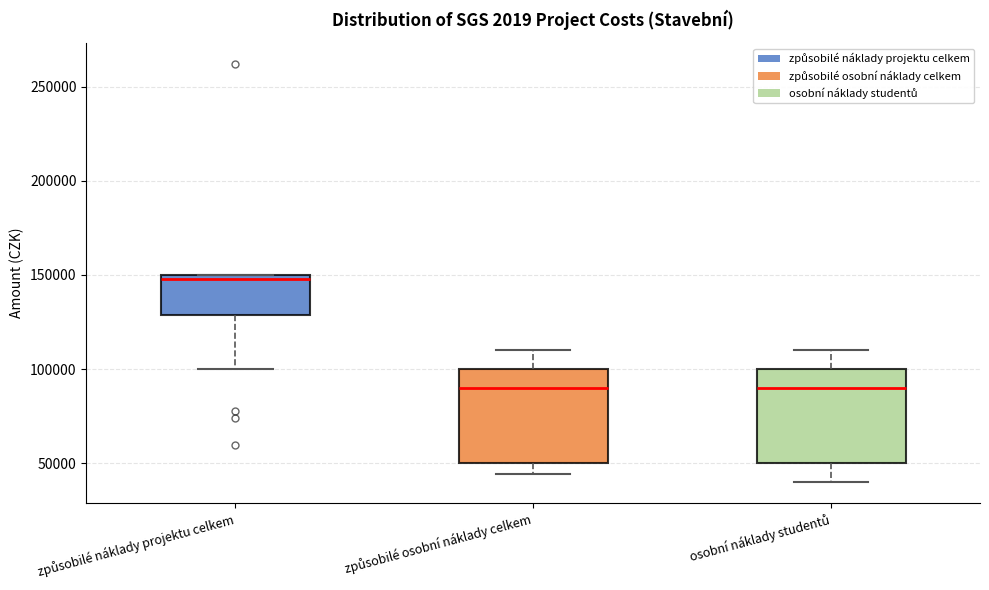

Where does the lower whisker of the box for způsobilé náklady projektu celkem end on the y-axis? The values are not printed on the chart, so give them approximately, as read against the axis.

100000